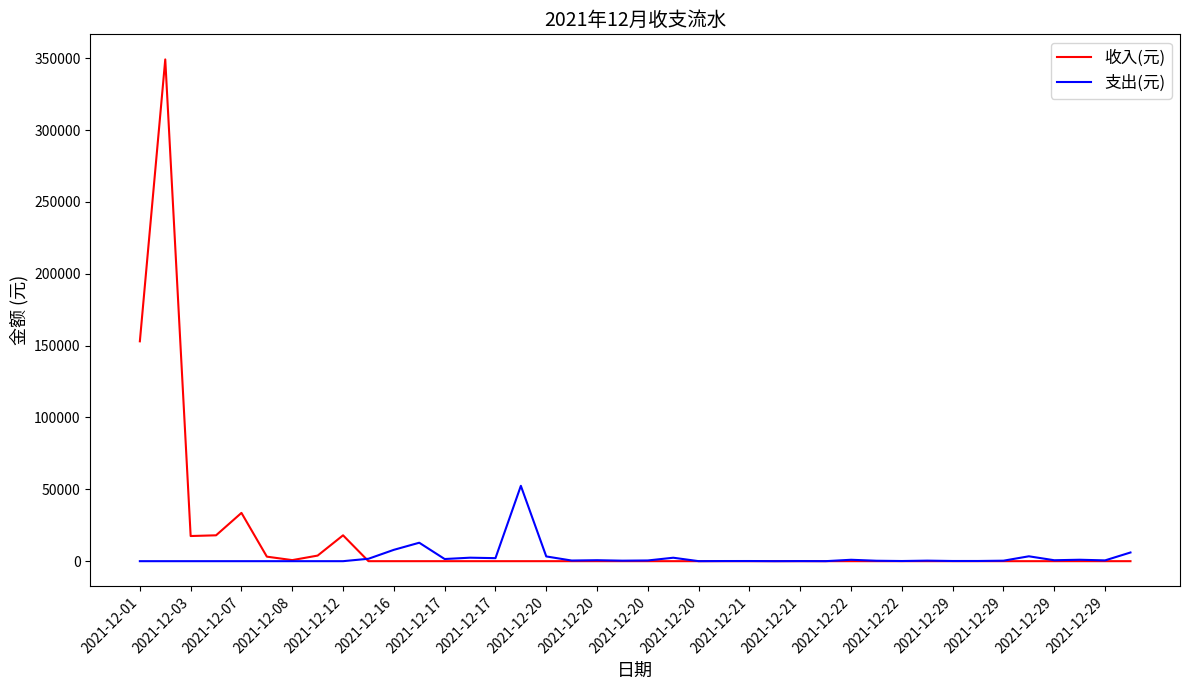

What is the average value of the 支出(元) series?

2572.0